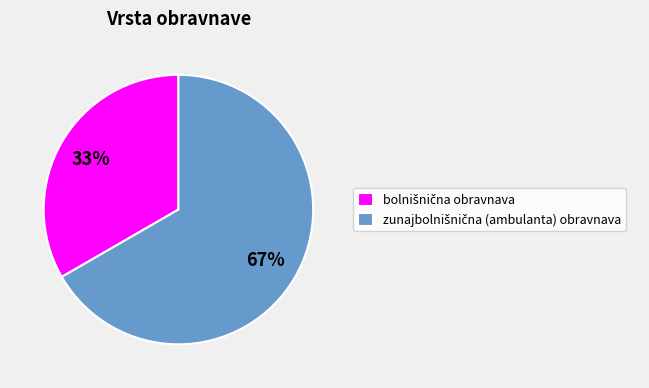

Does any single category account for the majority?

Yes